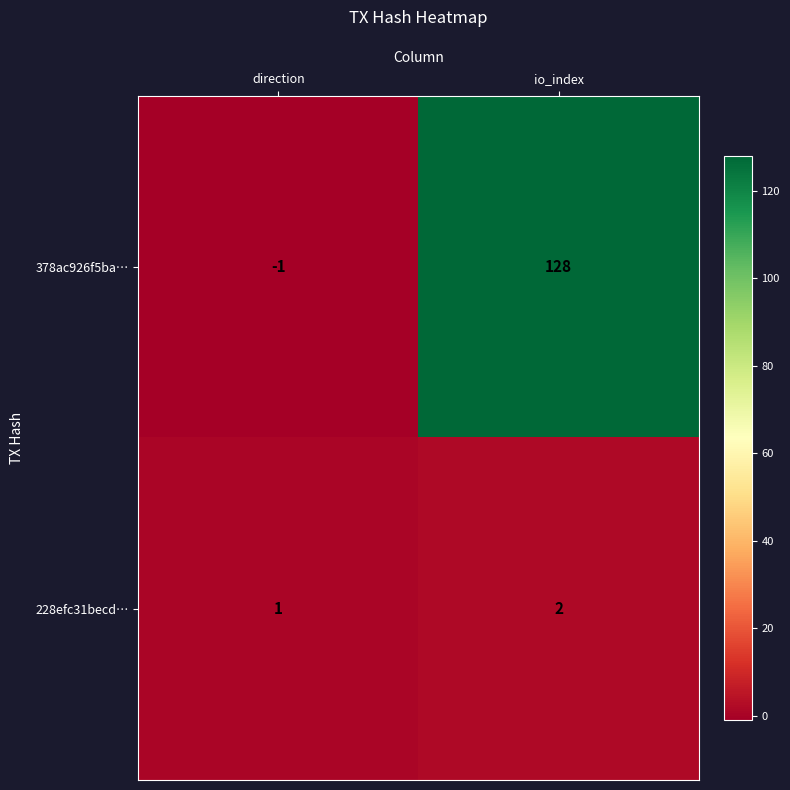

What is the sum of all 228efc31becd… values?

3